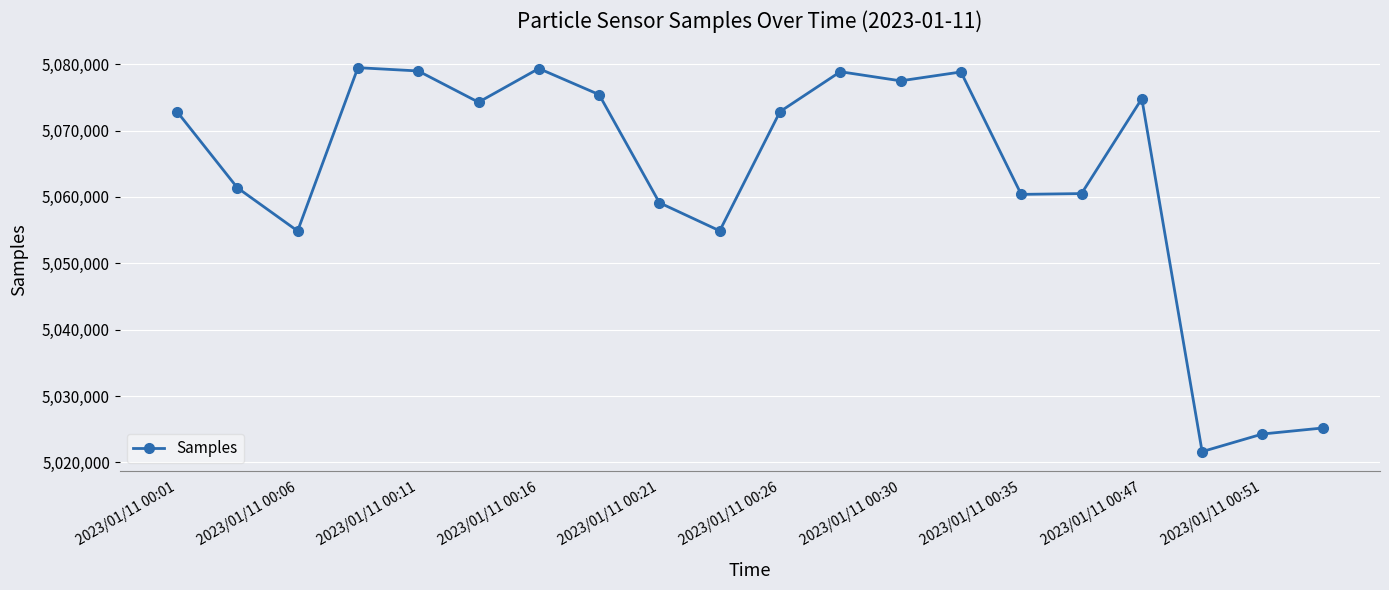

How many data points are less than 5072849?

10